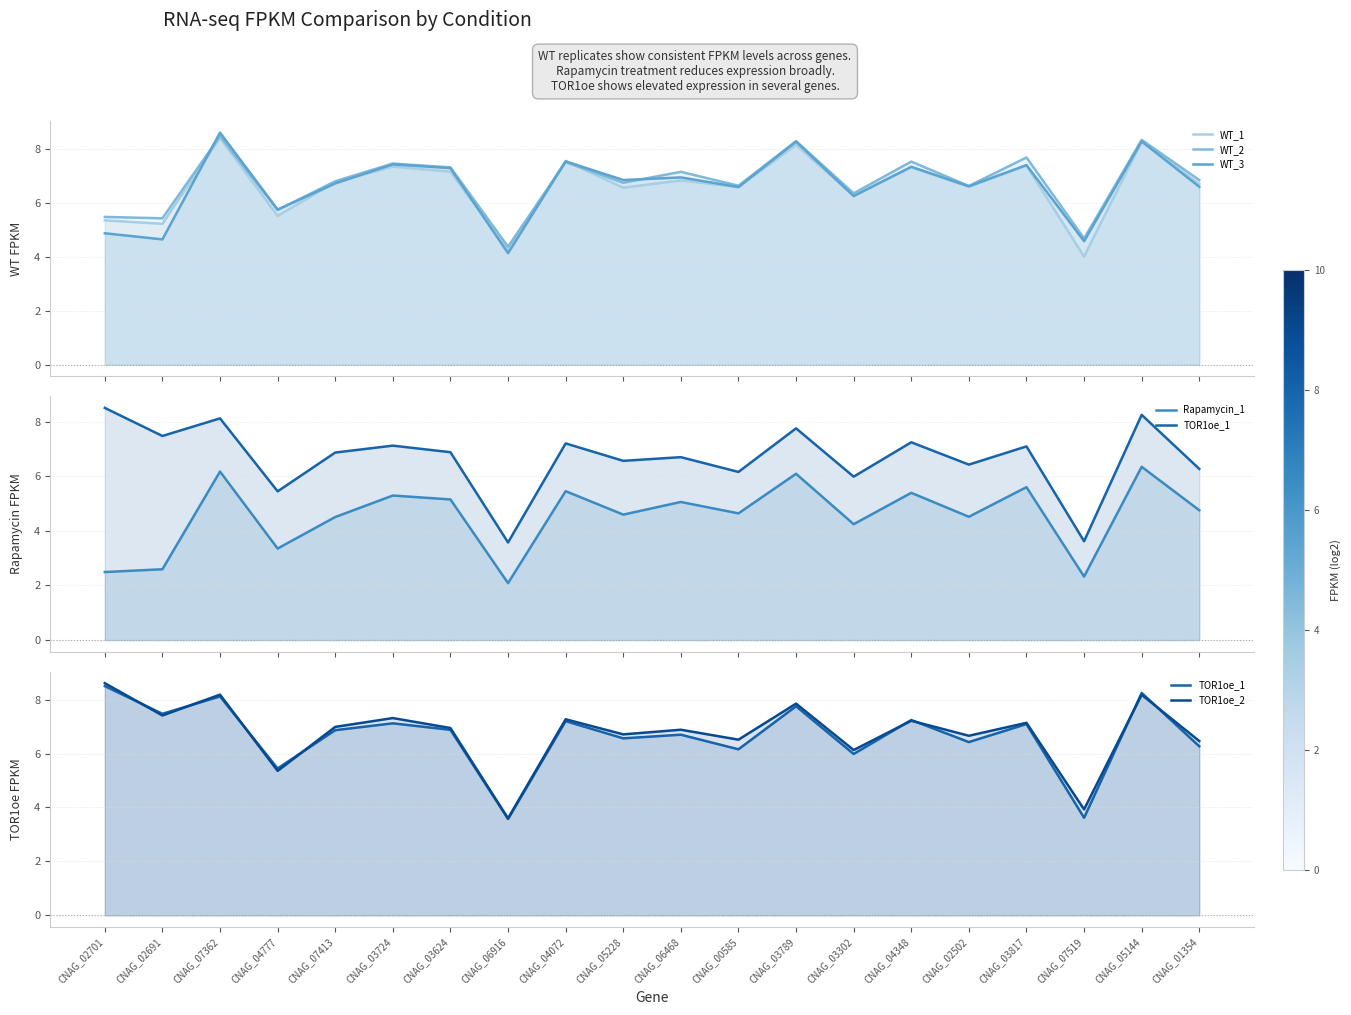

Is the value of TOR1oe_2 at CNAG_04777 greater than the value of WT_3 at CNAG_07413?

No